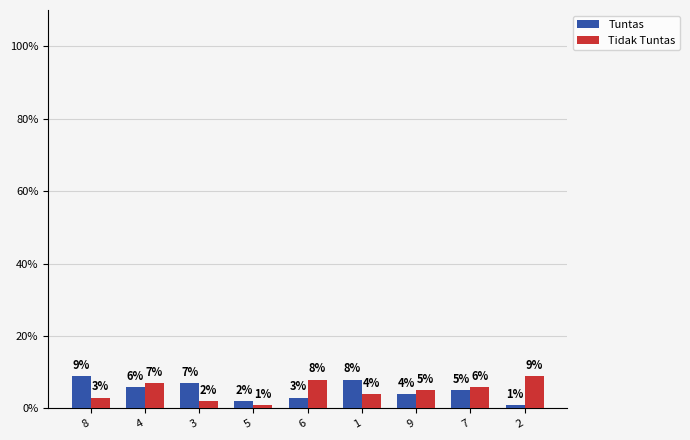

At 7, list the series in order from largest to smallest.

Tidak Tuntas, Tuntas